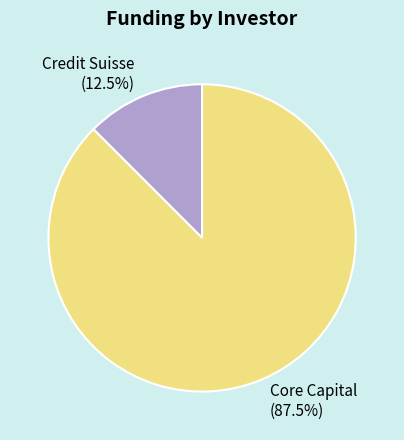

Does any single category account for the majority?

Yes